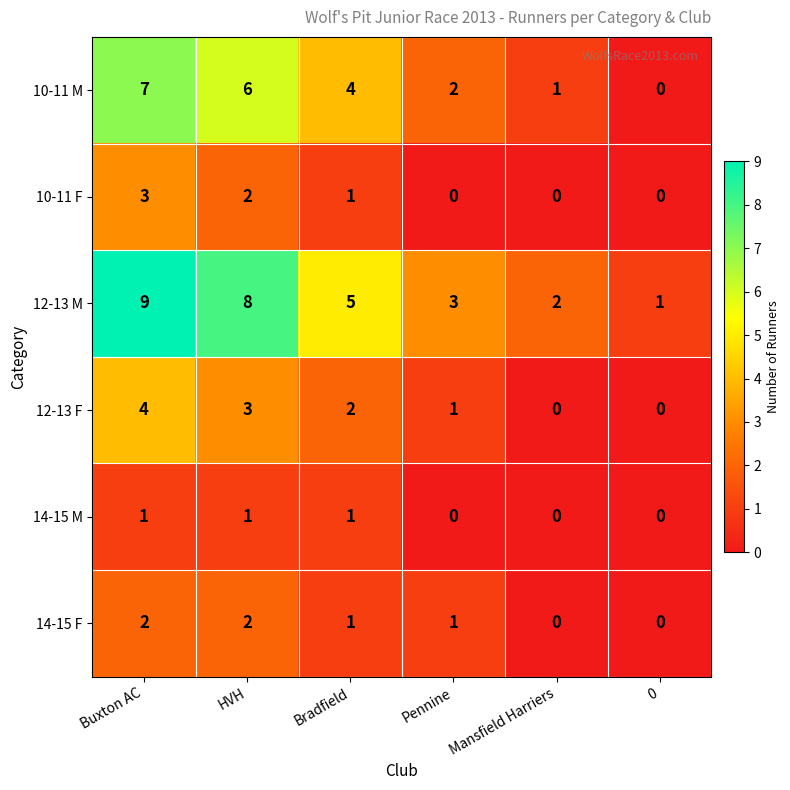

List the series in order of their peak value, lowest first.

14-15 M, 14-15 F, 10-11 F, 12-13 F, 10-11 M, 12-13 M